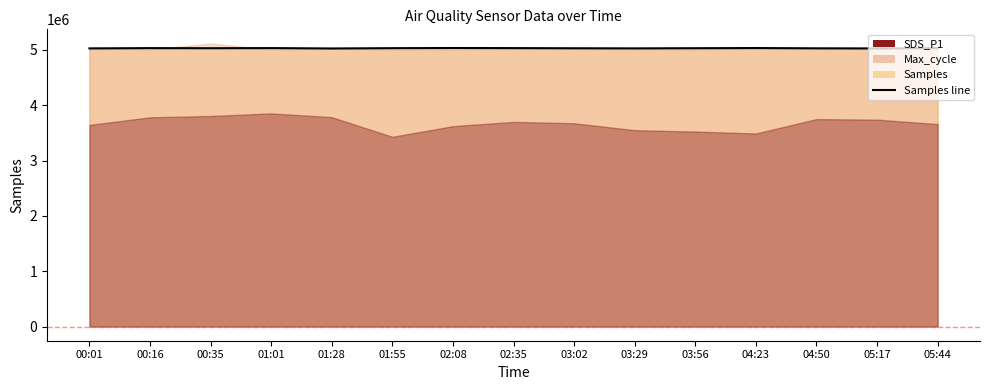

What is the label of the 12th point from the left?

04:23